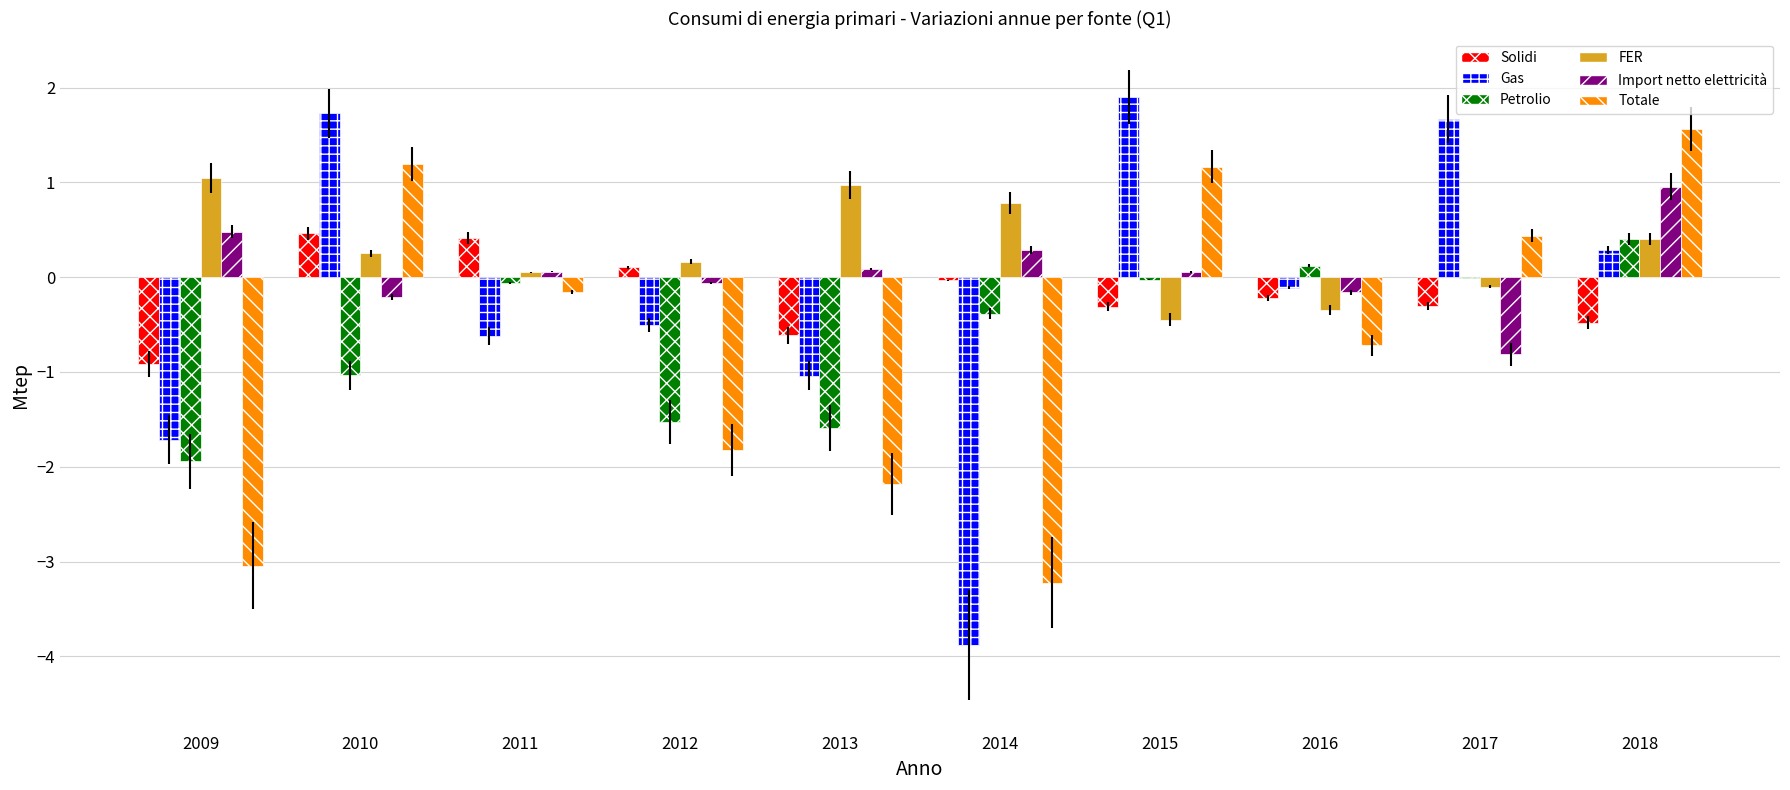

How many groups of bars are there?

10